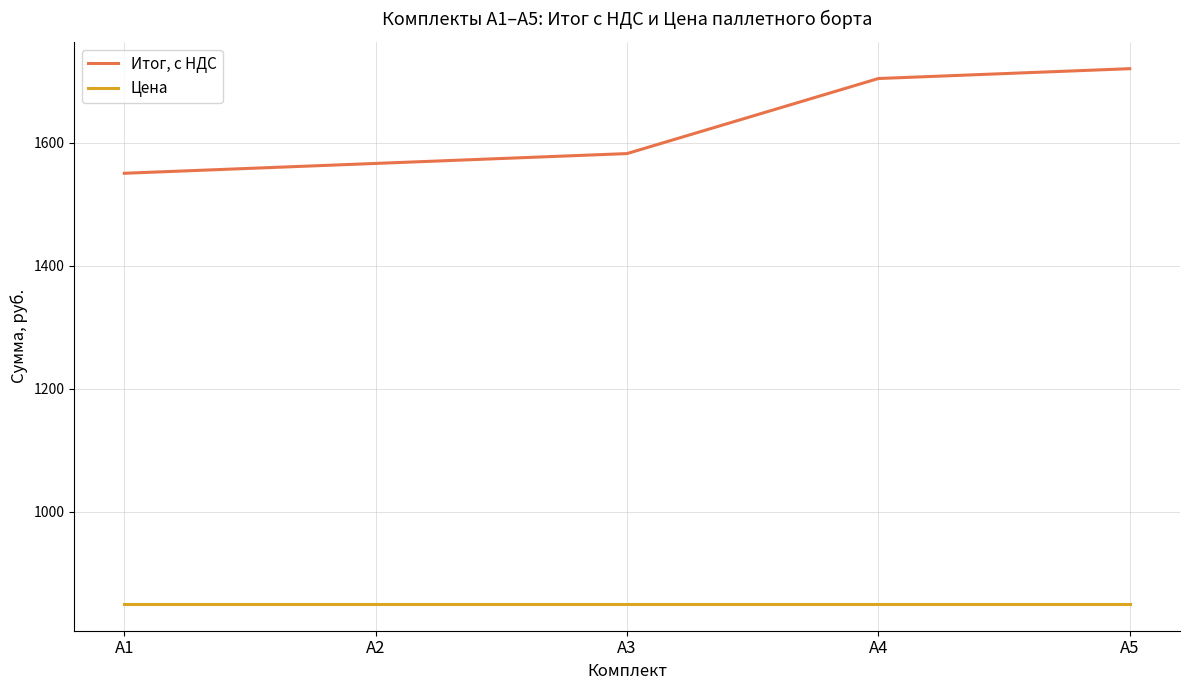

Is it true that Итог, с НДС equals 843 at А4?

False